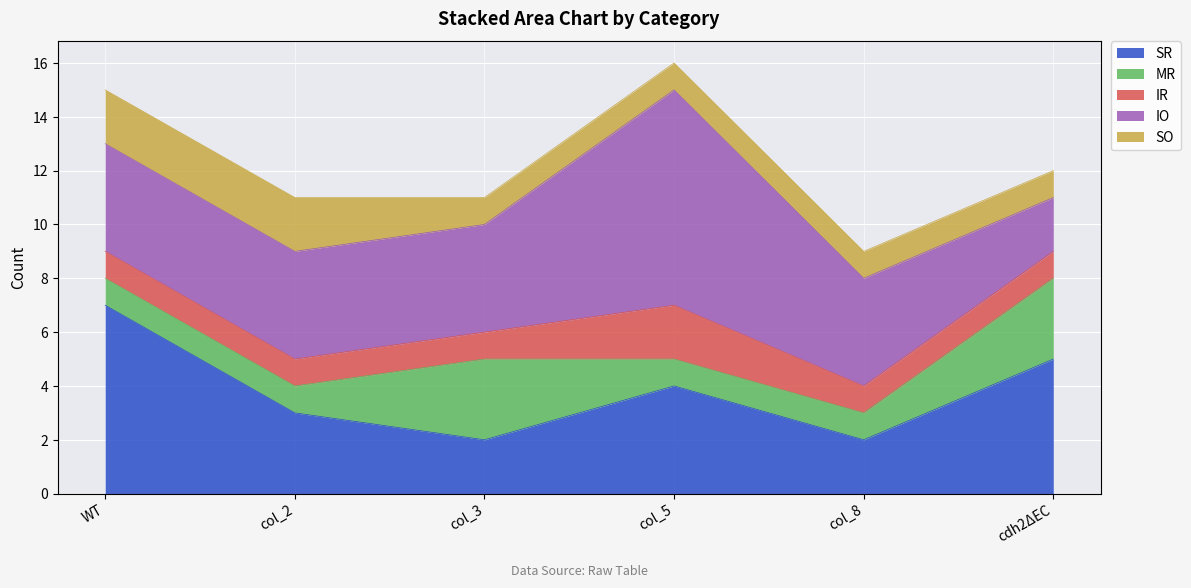

What are all the series names shown in the legend?

SR, MR, IR, IO, SO